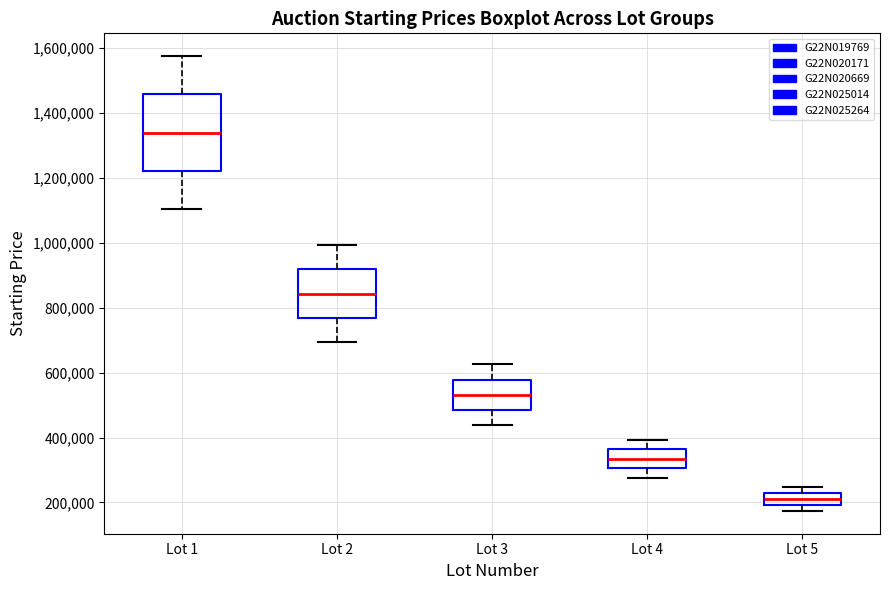

Reading left to right, transcribe this box plot: for each box, give where its median line is, the range the box spans, and where its two whiskers end, as read against the y-axis. The values are not printed on the chart, so give them approximately, as read against the axis.

Lot 1: median 1340000, box 1220000 to 1460000, whiskers 1100000 to 1580000
Lot 2: median 840000, box 760000 to 920000, whiskers 700000 to 1000000
Lot 3: median 540000, box 480000 to 580000, whiskers 440000 to 620000
Lot 4: median 340000, box 300000 to 360000, whiskers 280000 to 400000
Lot 5: median 220000 (inside the box), box 200000 to 220000, whiskers 180000 to 240000